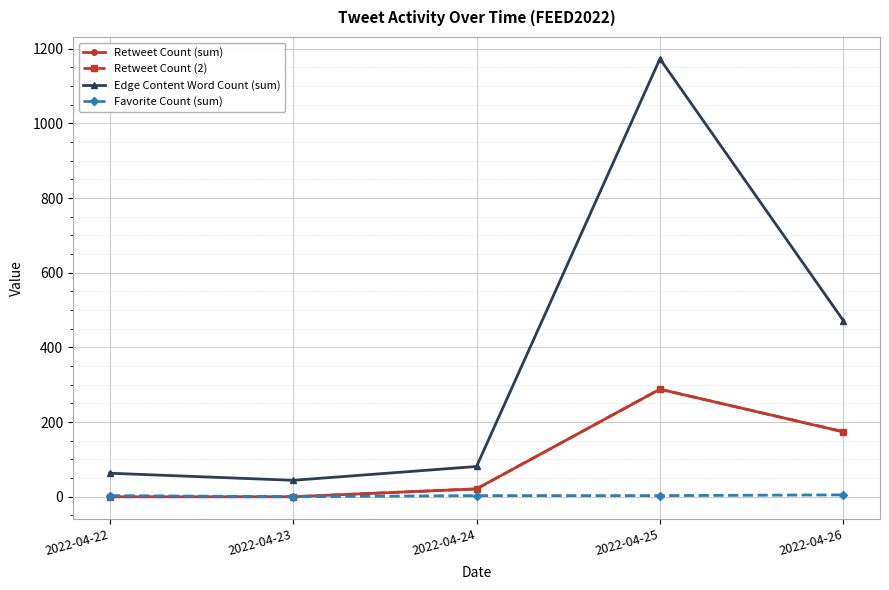

True or false: Retweet Count (sum) and Edge Content Word Count (sum) cross at least once.

False